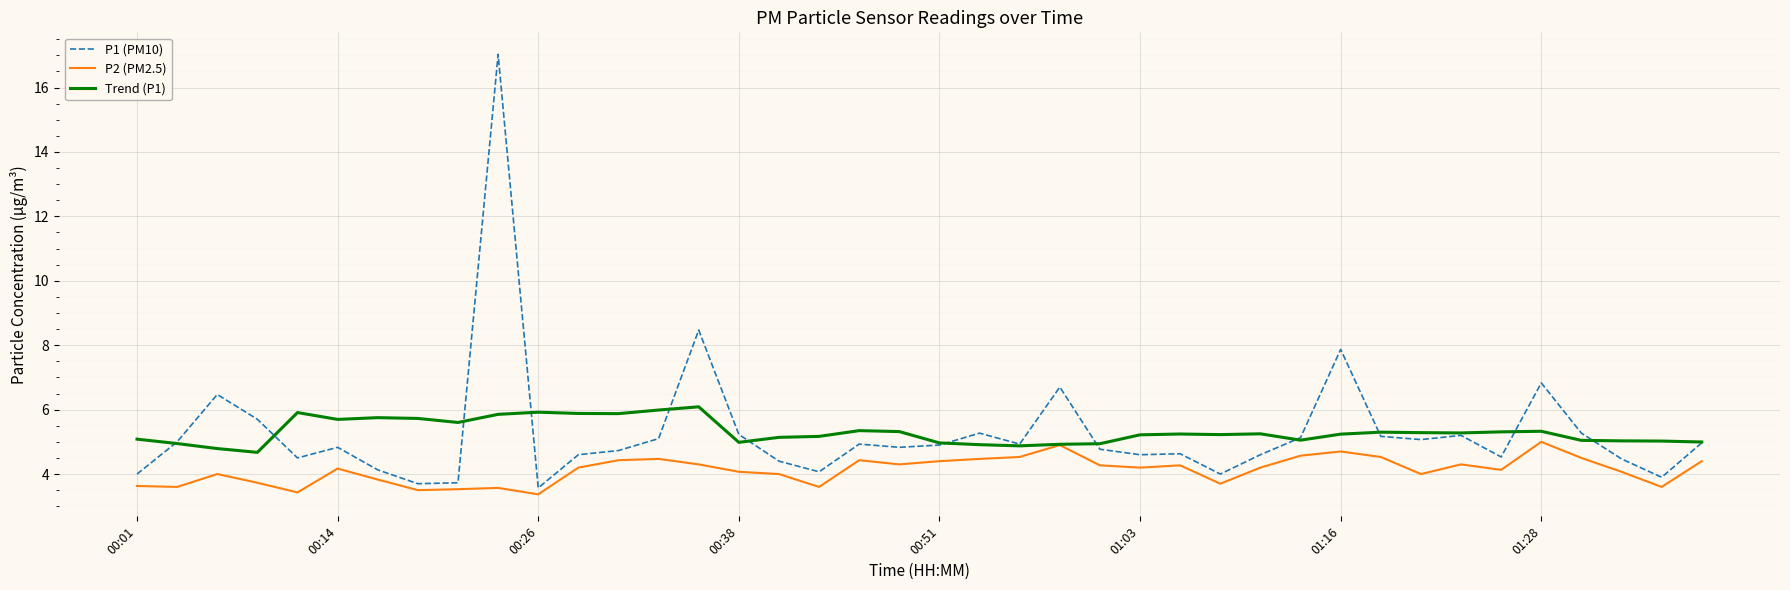

Which series has the largest range (max minus min)?

P1 (PM10)